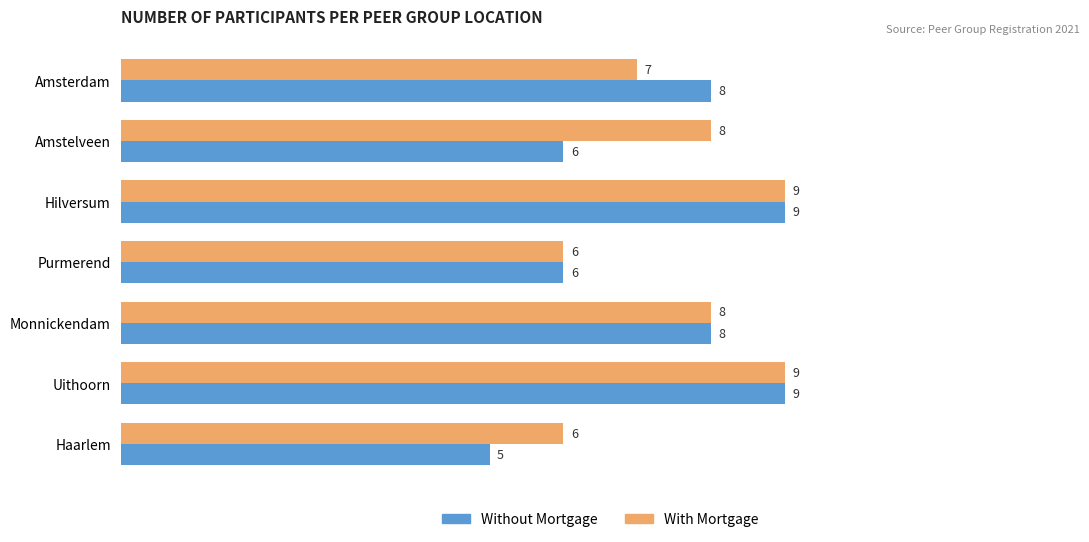

The value of Without Mortgage at Amsterdam is 3. True or false?

False